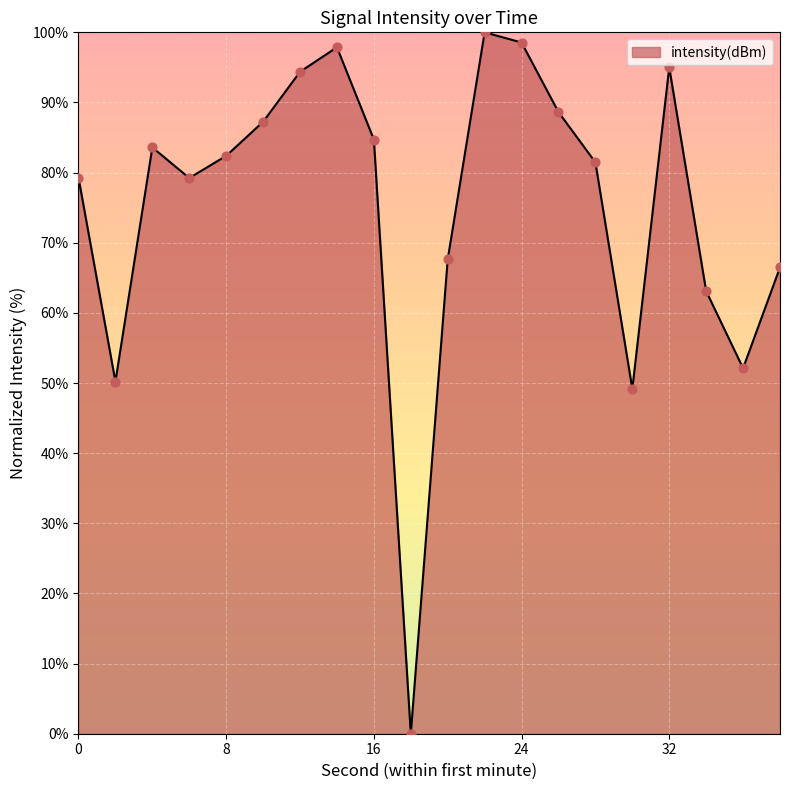

What is the greatest value displayed?

100.0